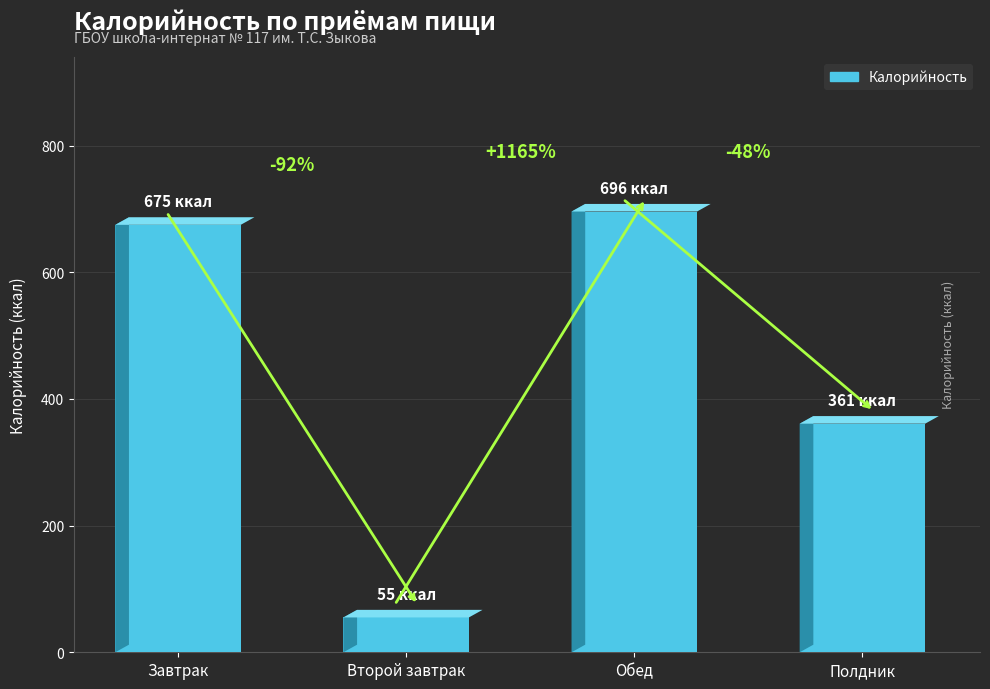

Between Второй завтрак and Обед, which is larger?

Обед